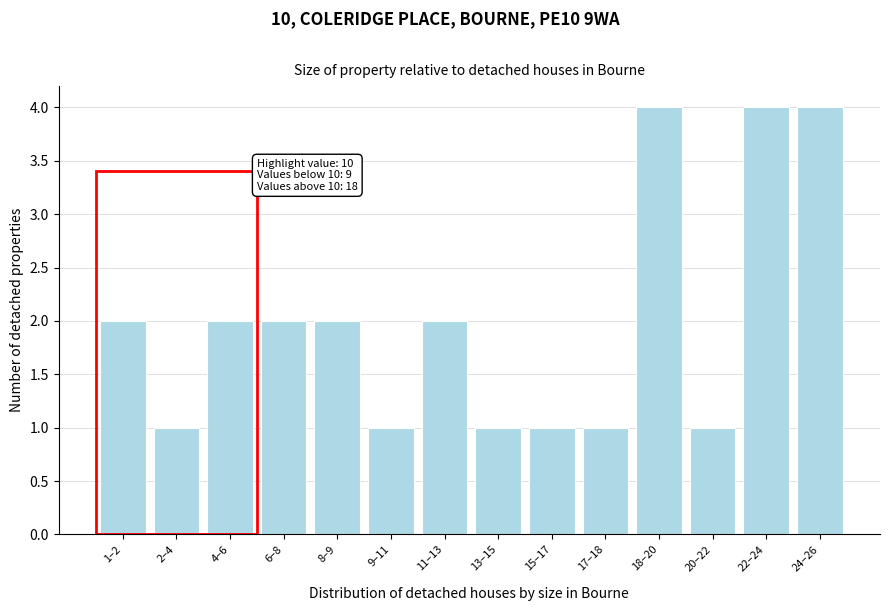

Reading left to right, what are all the values shown in this chart?

2	1	2	2	2	1	2	1	1	1	4	1	4	4